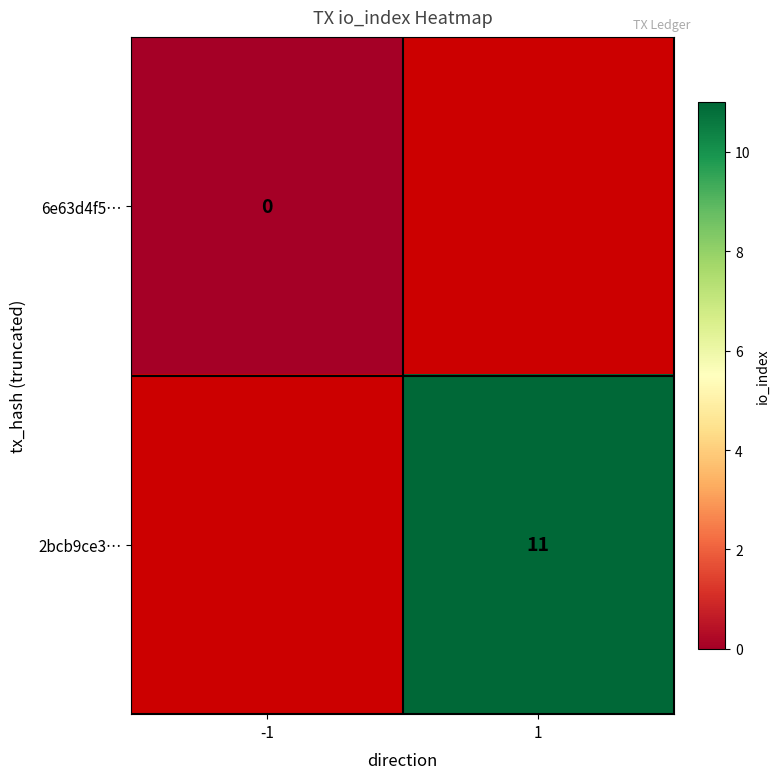

Between -1 and 1, which is larger?

1